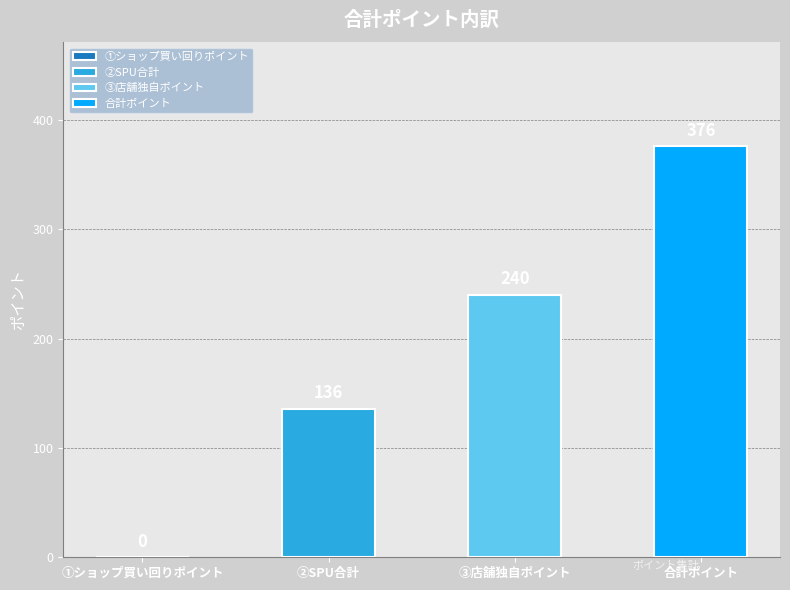

True or false: the data shows 0 at ①ショップ買い回りポイント.

True